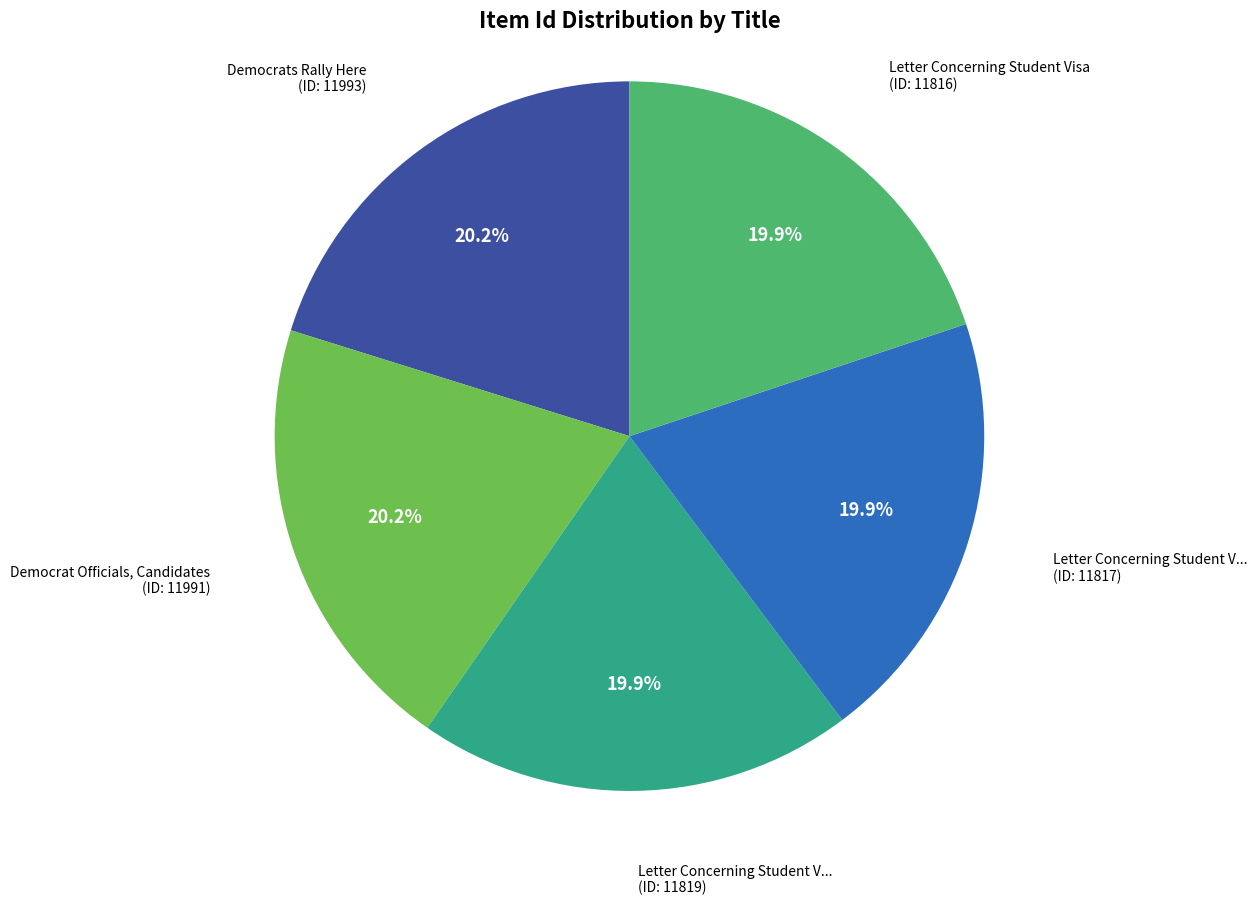

How many slices are in this pie chart?

5